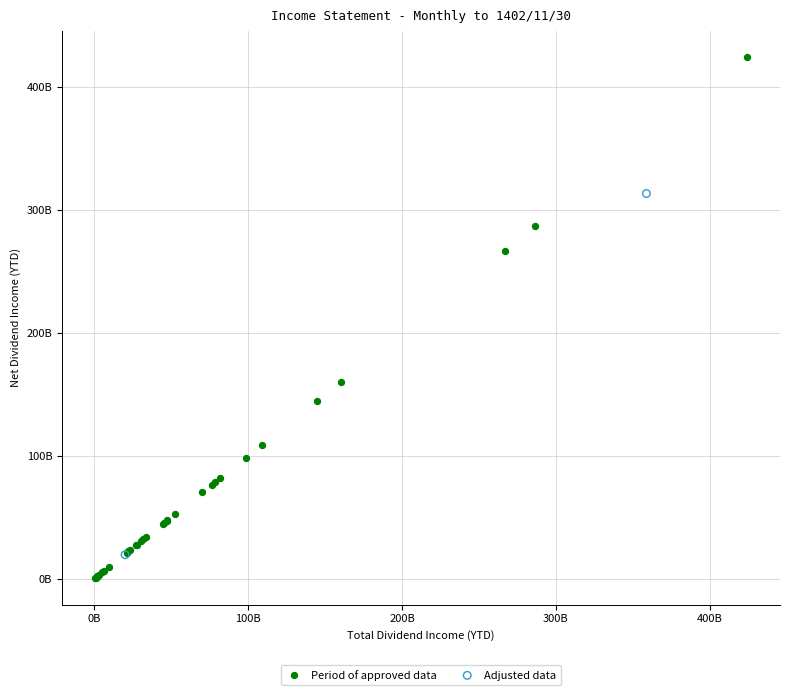

Which series contains the highest Y value?

Period of approved data